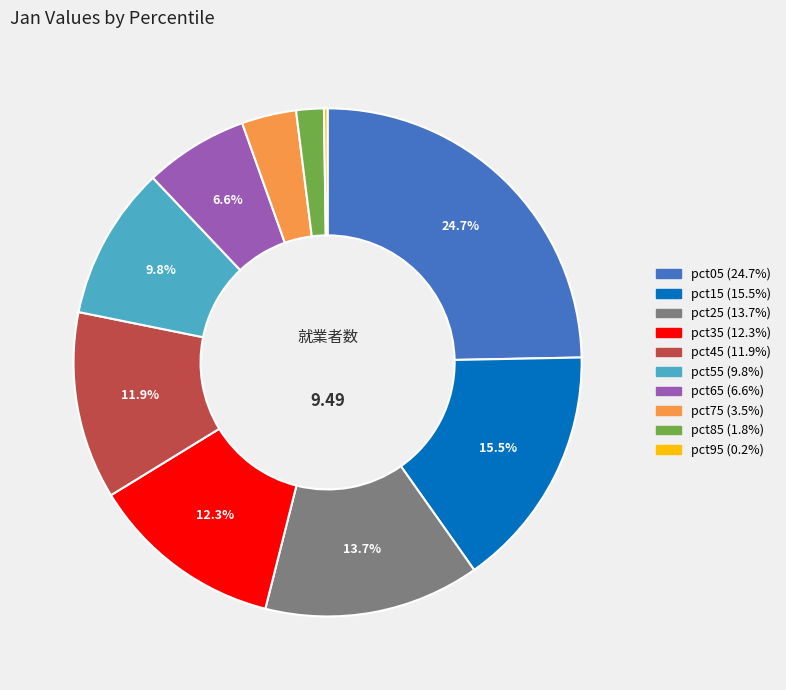

Which has a higher value, pct15 or pct45?

pct15